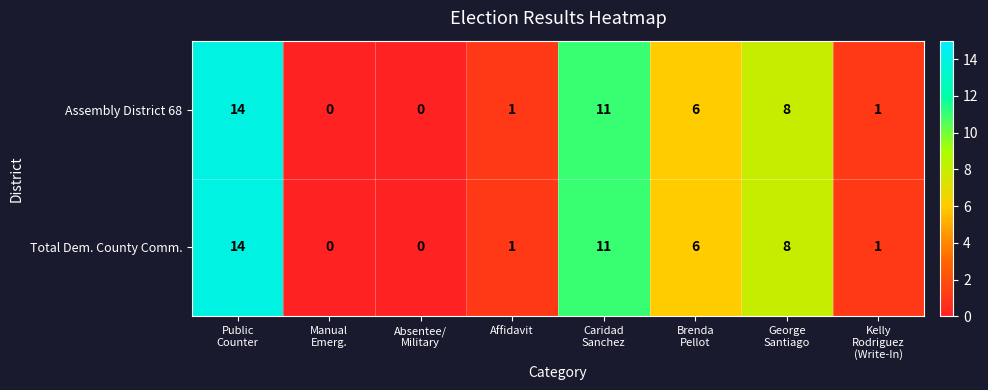

What is the difference between the maximum and minimum values in the Total Dem. County Comm. series?

14